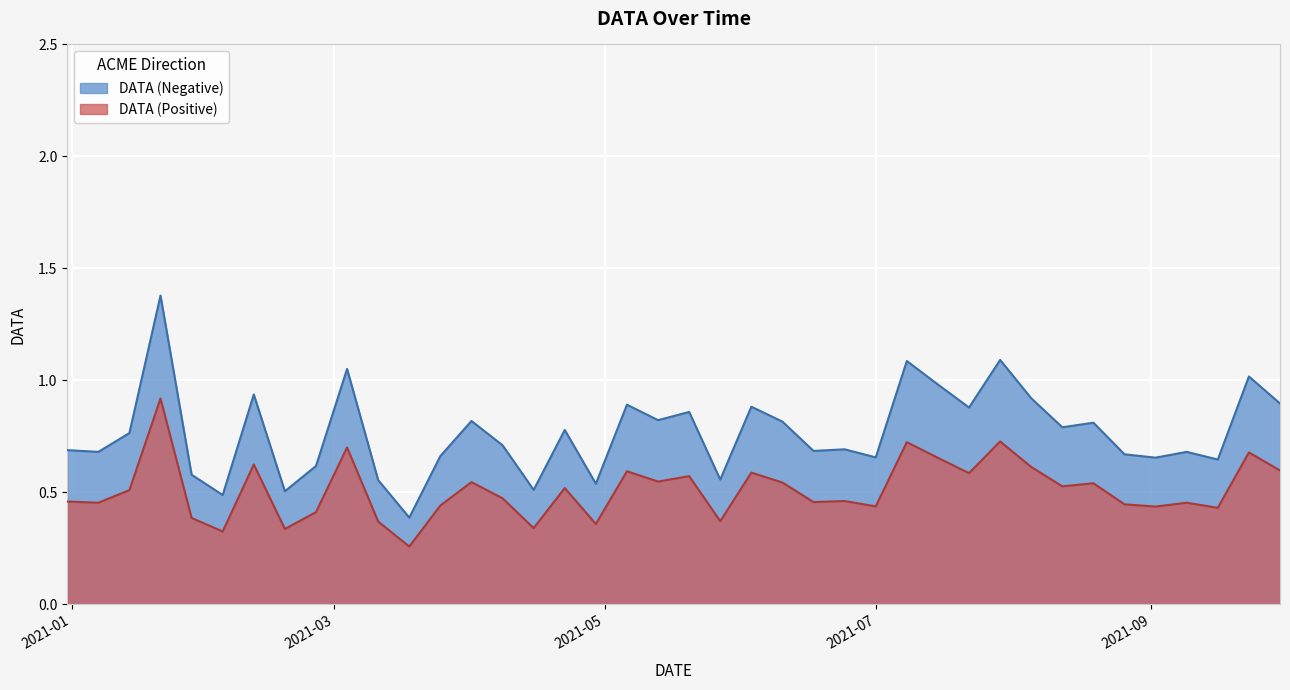

What value does the data have at 2021-07-08?

1.8